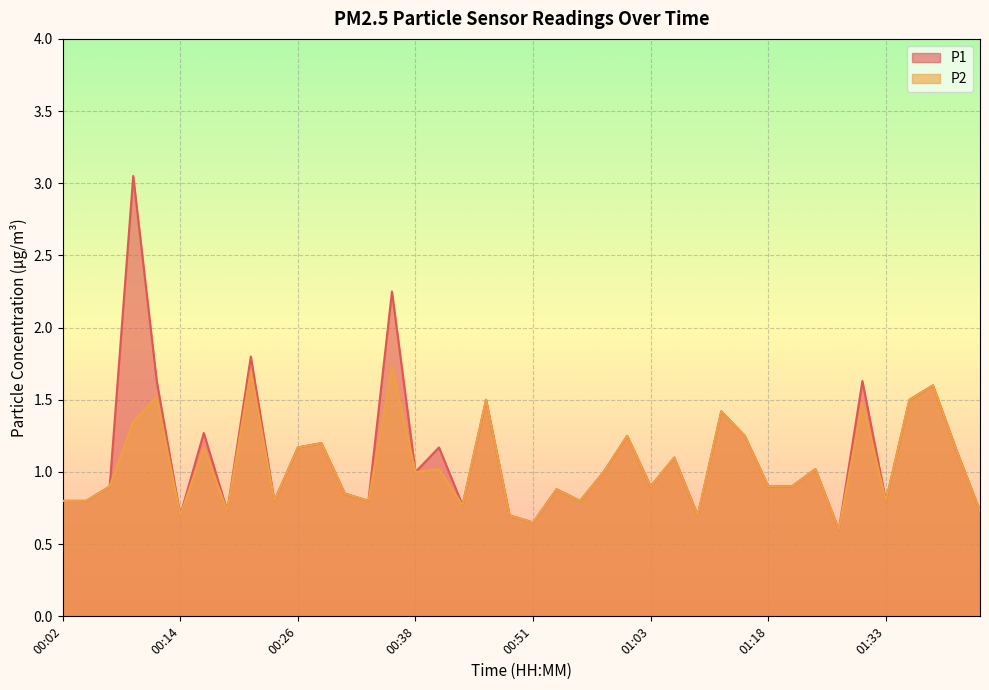

True or false: P1 has more than 1 interior local peaks.

True